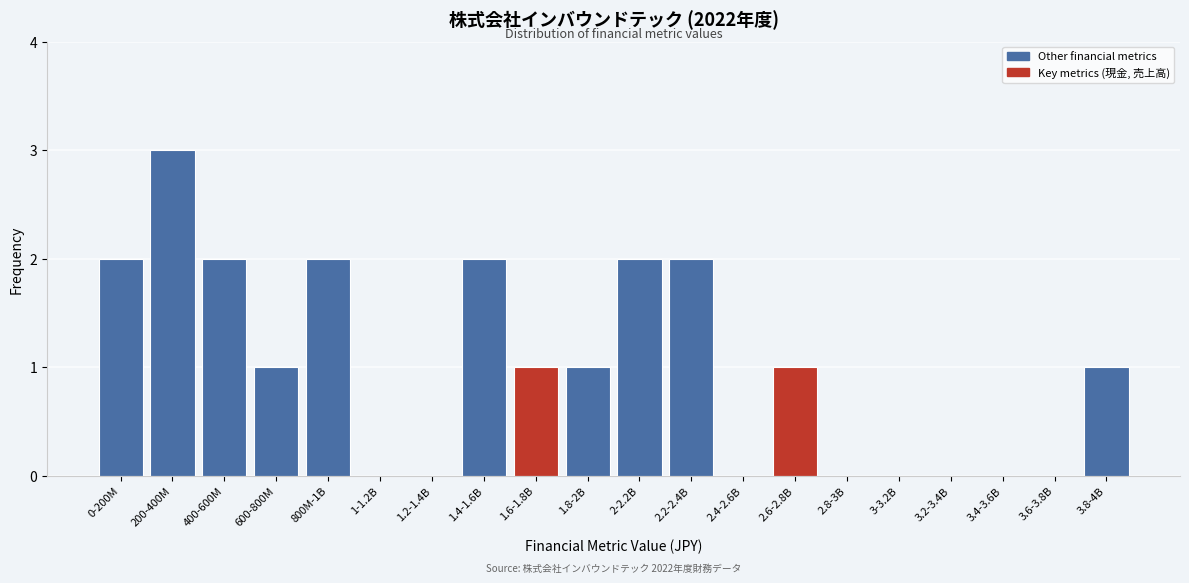

Reading left to right, extract all data points from this chart.

0-200M=2	200-400M=3	400-600M=2	600-800M=1	800M-1B=2	1-1.2B=0	1.2-1.4B=0	1.4-1.6B=2	1.6-1.8B=1	1.8-2B=1	2-2.2B=2	2.2-2.4B=2	2.4-2.6B=0	2.6-2.8B=1	2.8-3B=0	3-3.2B=0	3.2-3.4B=0	3.4-3.6B=0	3.6-3.8B=0	3.8-4B=1